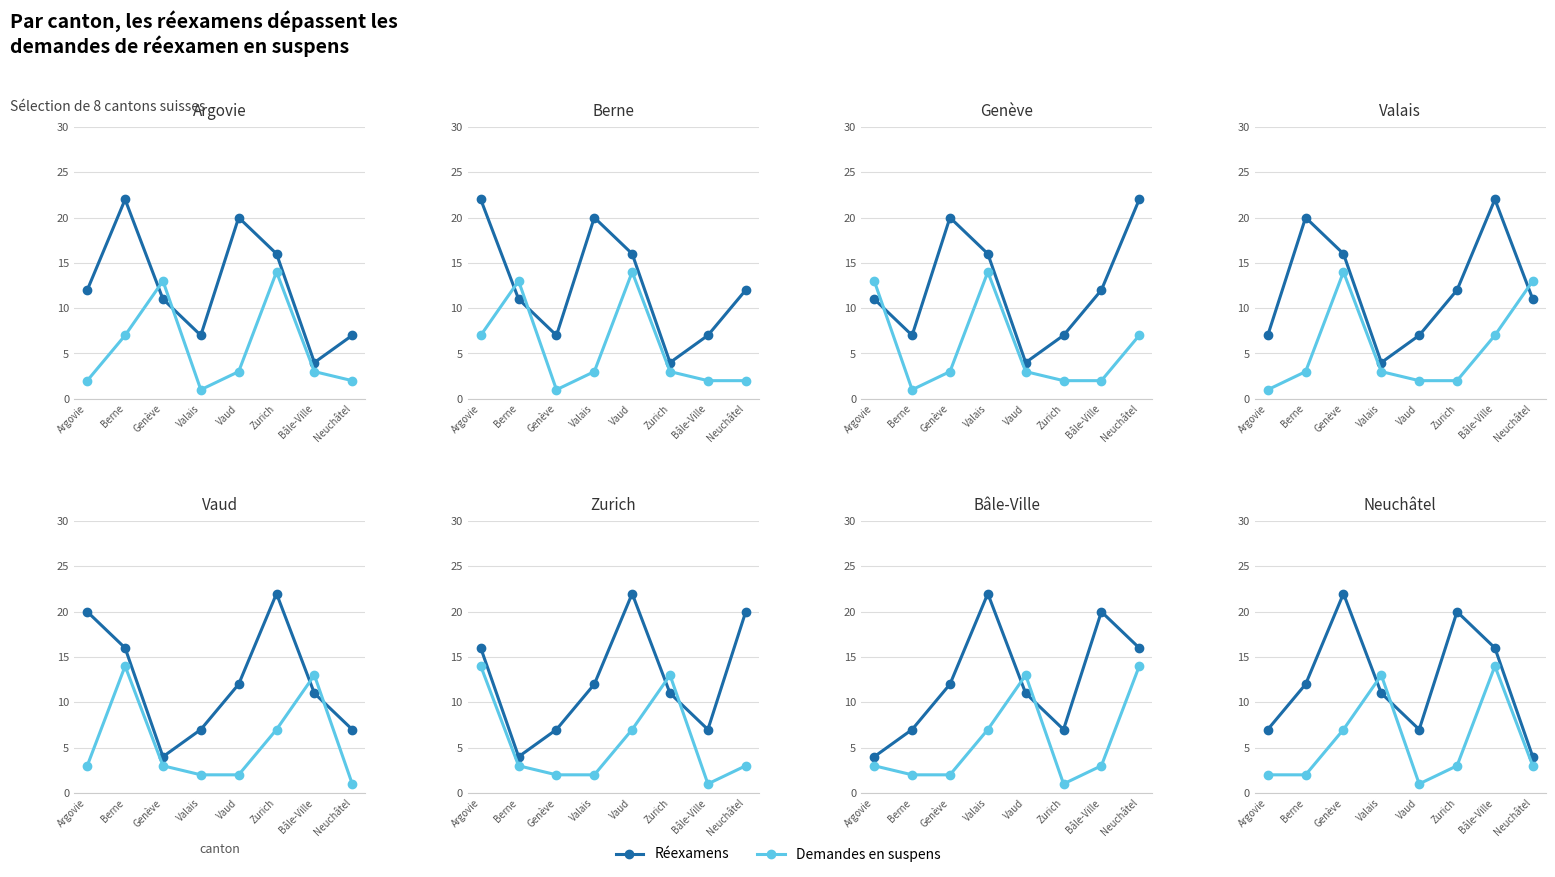

At Vaud, list the series in order from smallest to largest.

Demandes suspens, Réexamens